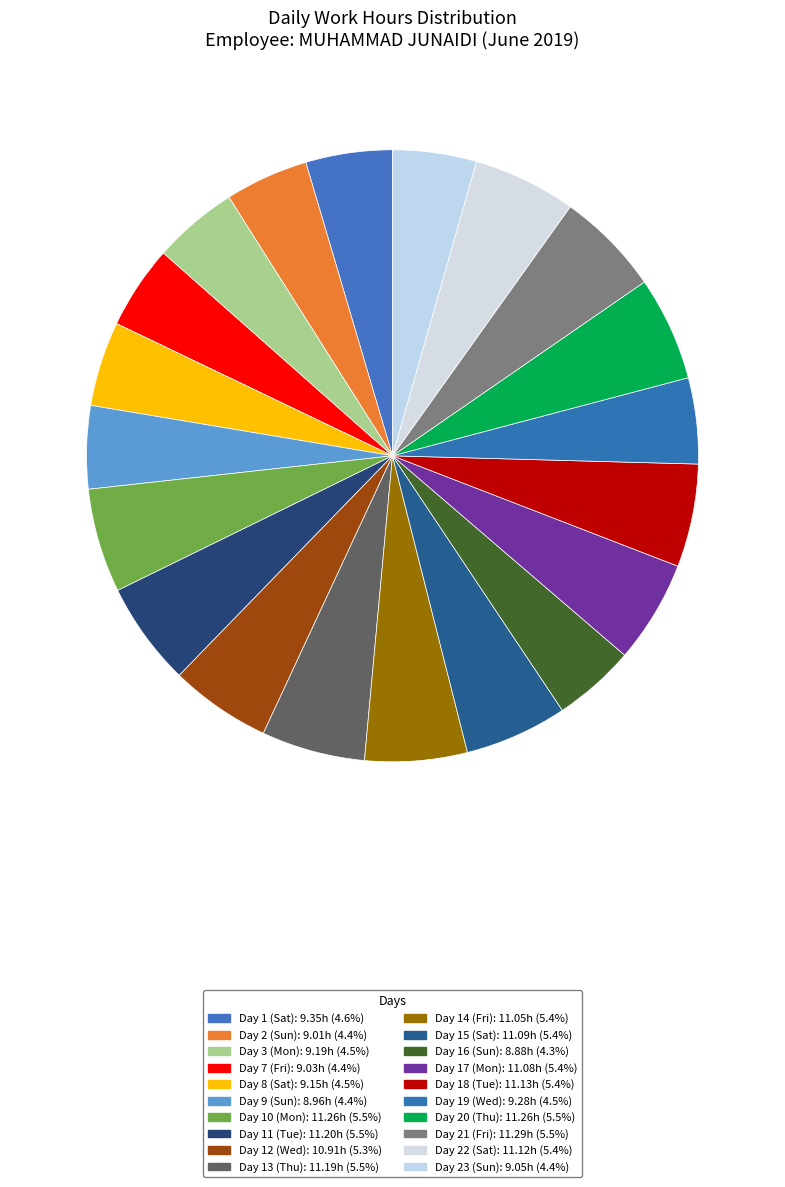

Count the number of slices in the pie.

20